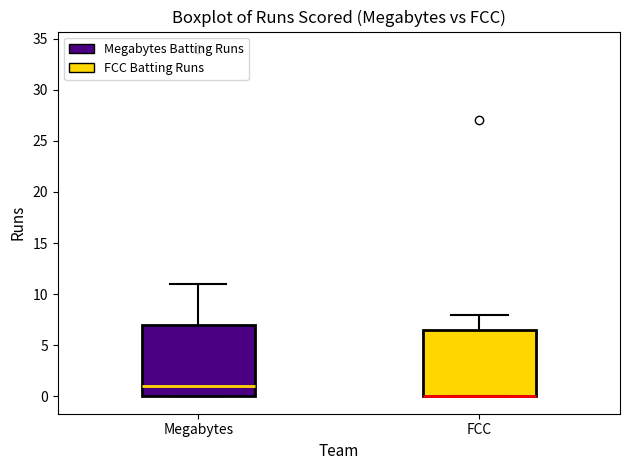

Reading left to right, transcribe this box plot: for each box, give where its median line is, the range the box spans, and where its two whiskers end, as read against the y-axis. The values are not printed on the chart, so give them approximately, as read against the axis.

Megabytes: median 1.0, box 0.0 to 7.0, whiskers 0.0 to 11.0
FCC: median 0.0 (drawn on the box's lower edge), box 0.0 to 6.5, whiskers 0.0 to 8.0